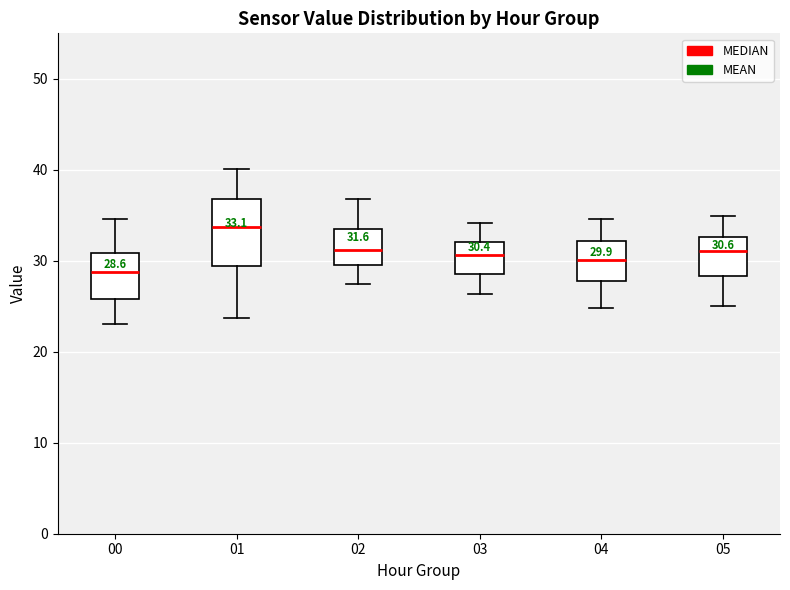

Which box's median line is the lowest?

00